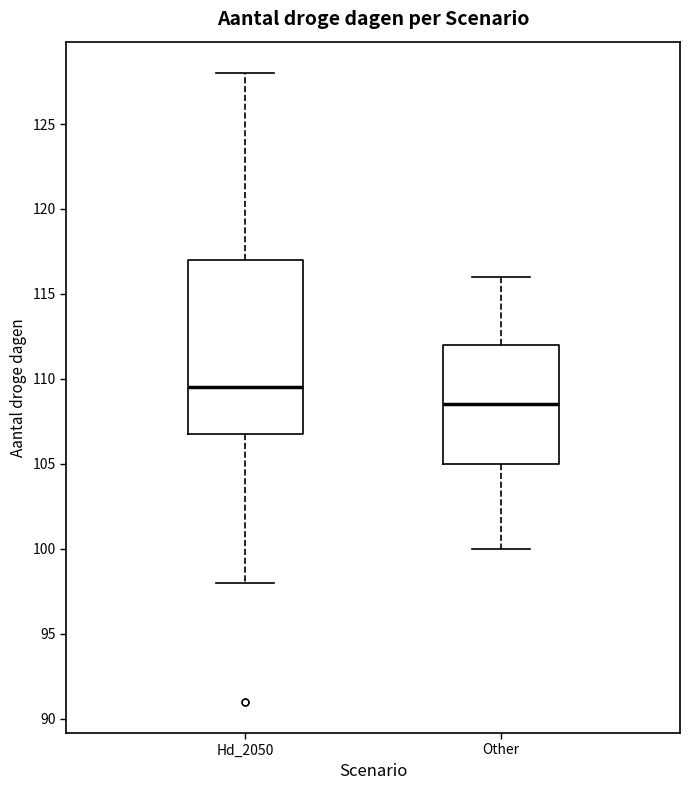

Reading left to right, transcribe this box plot: for each box, give where its median line is, the range the box spans, and where its two whiskers end, as read against the y-axis. The values are not printed on the chart, so give them approximately, as read against the axis.

Hd_2050: median 109.5, box 107.0 to 117.0, whiskers 98.0 to 128.0
Other: median 108.5, box 105.0 to 112.0, whiskers 100.0 to 116.0